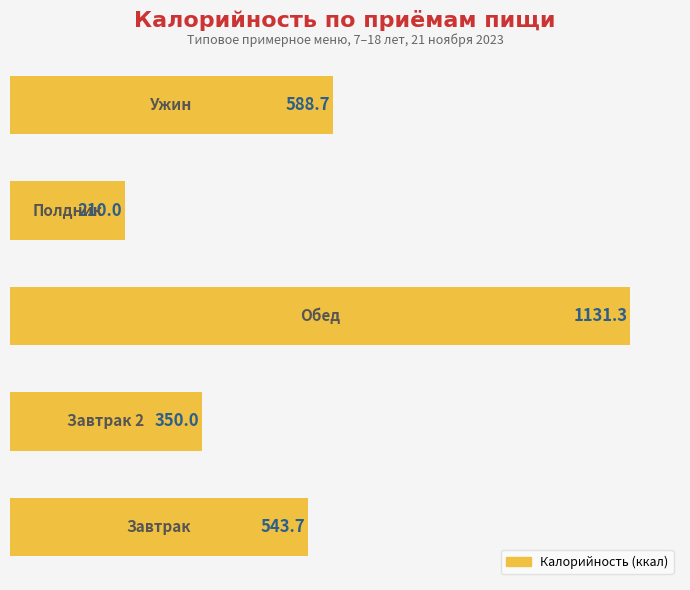

What is the difference between the maximum and minimum values?

921.3